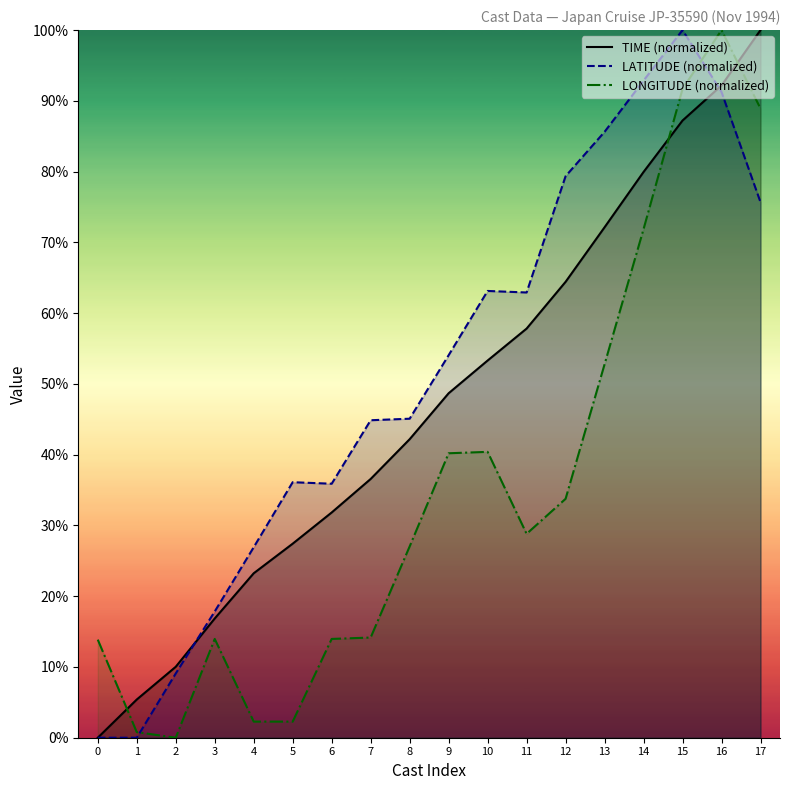

How many categories are shown in the chart?

18